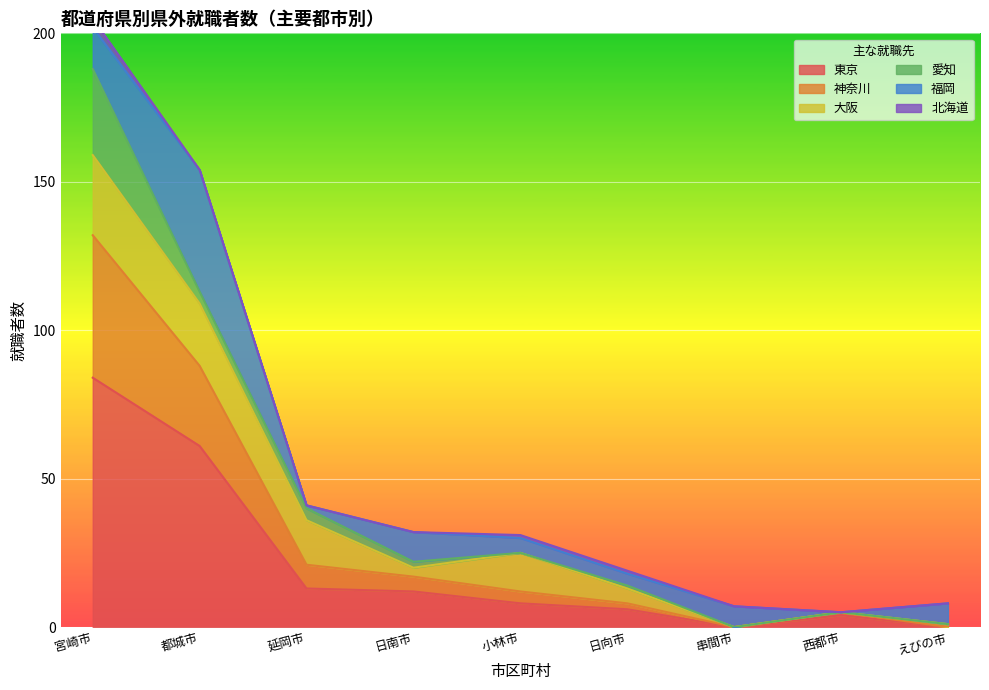

The value of 東京 at 都城市 is 30. True or false?

False